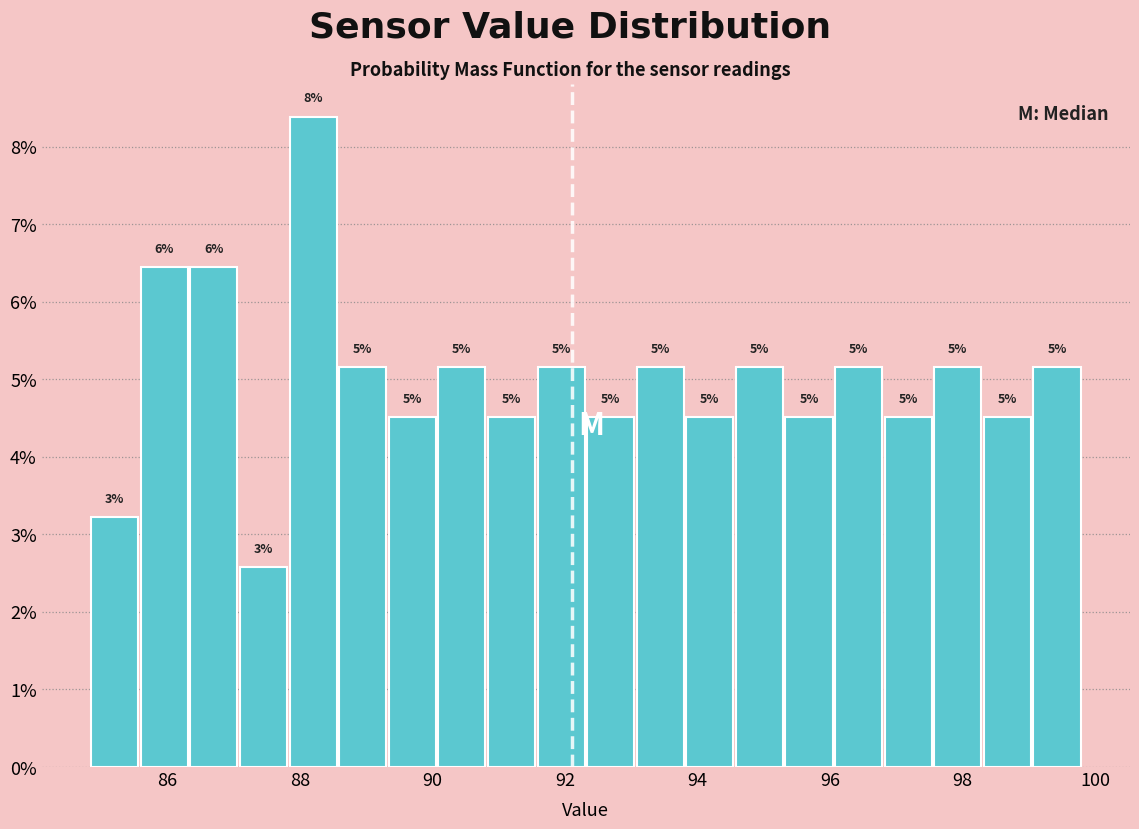

Read against the x-axis, roughly where is the centre of the tallest bar?

88.2